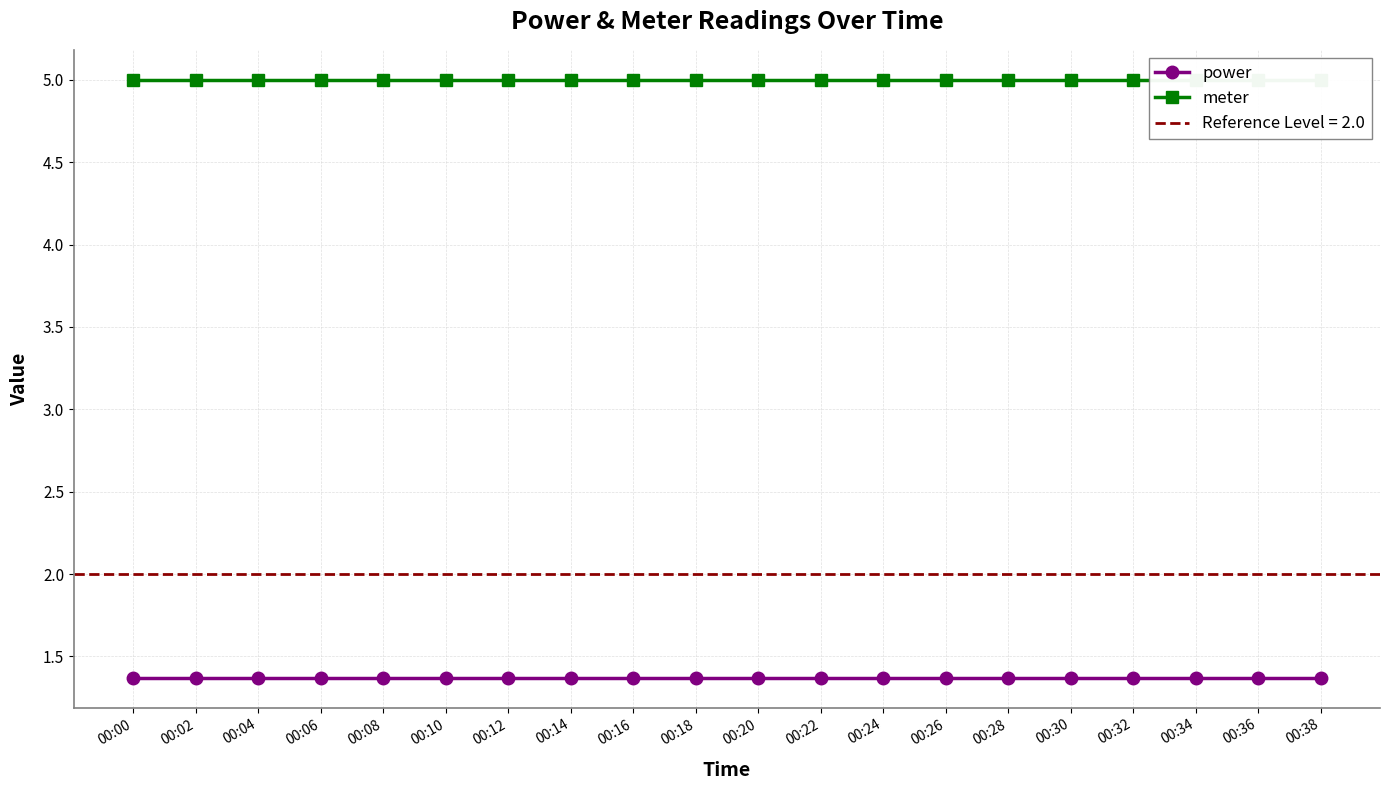

At which label is meter closest to 5?

00:00